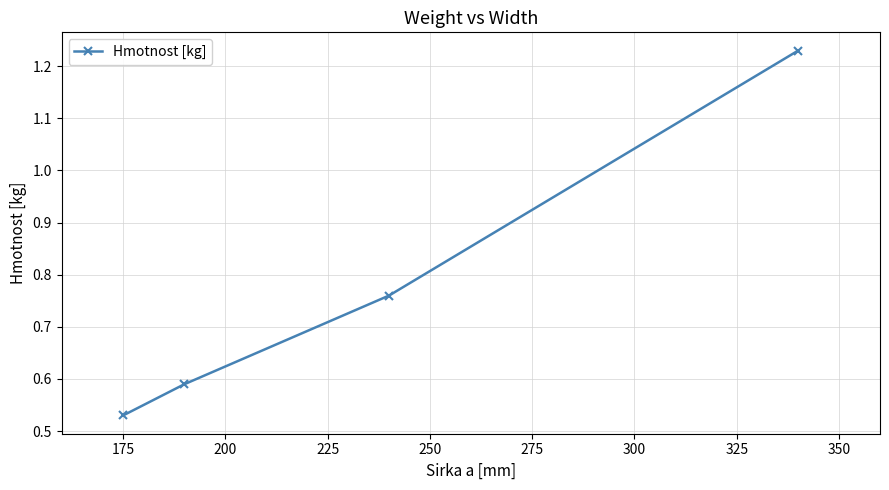

What is the sum of all values?

3.1